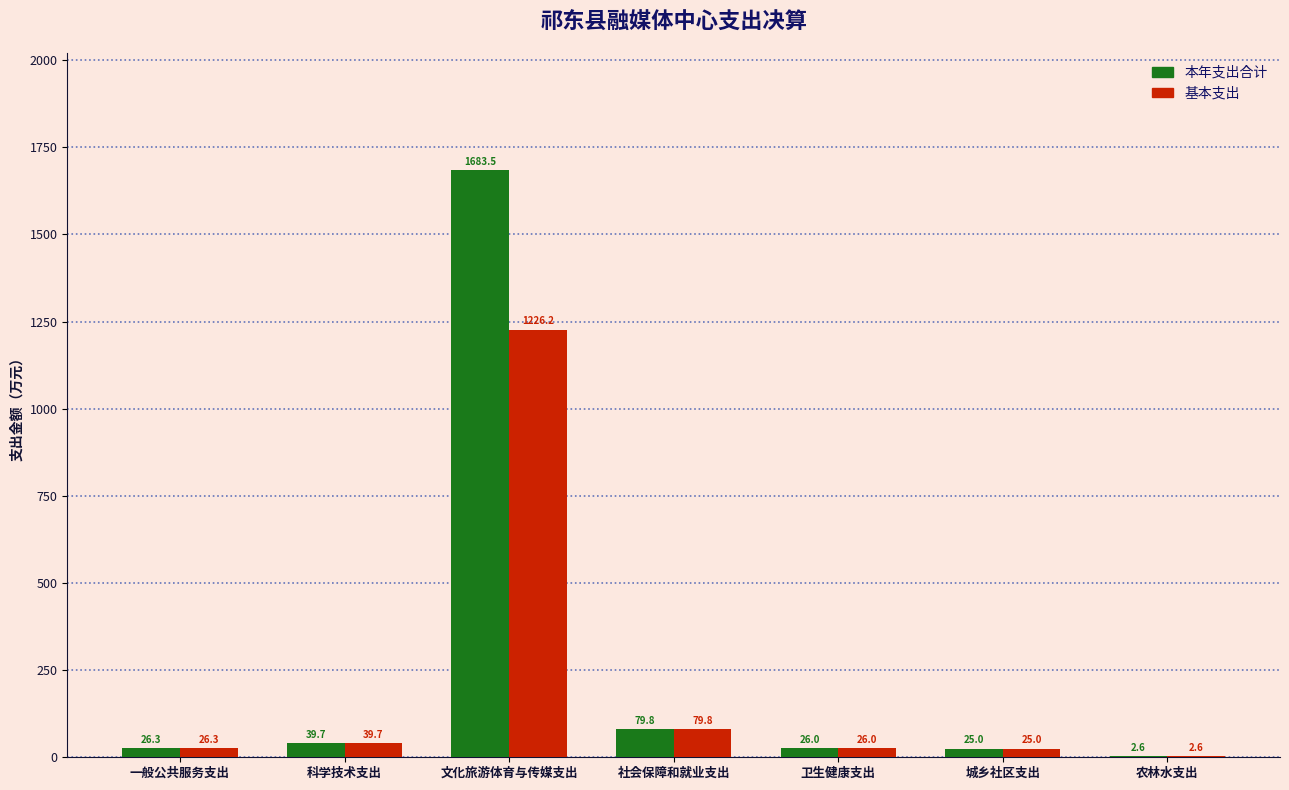

Reading left to right, extract all data points from this chart.

本年支出合计: 一般公共服务支出=26.3	科学技术支出=39.7	文化旅游体育与传媒支出=1683.5	社会保障和就业支出=79.8	卫生健康支出=26.0	城乡社区支出=25.0	农林水支出=2.6
基本支出: 一般公共服务支出=26.3	科学技术支出=39.7	文化旅游体育与传媒支出=1226.2	社会保障和就业支出=79.8	卫生健康支出=26.0	城乡社区支出=25.0	农林水支出=2.6